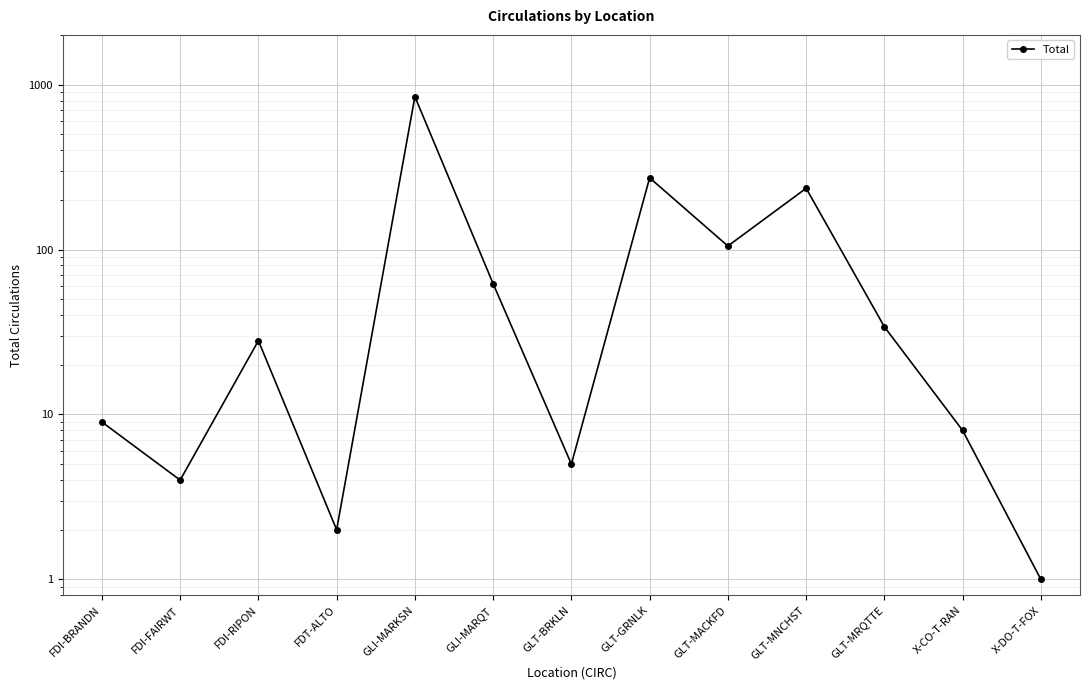

What is the sum of all values?

1610